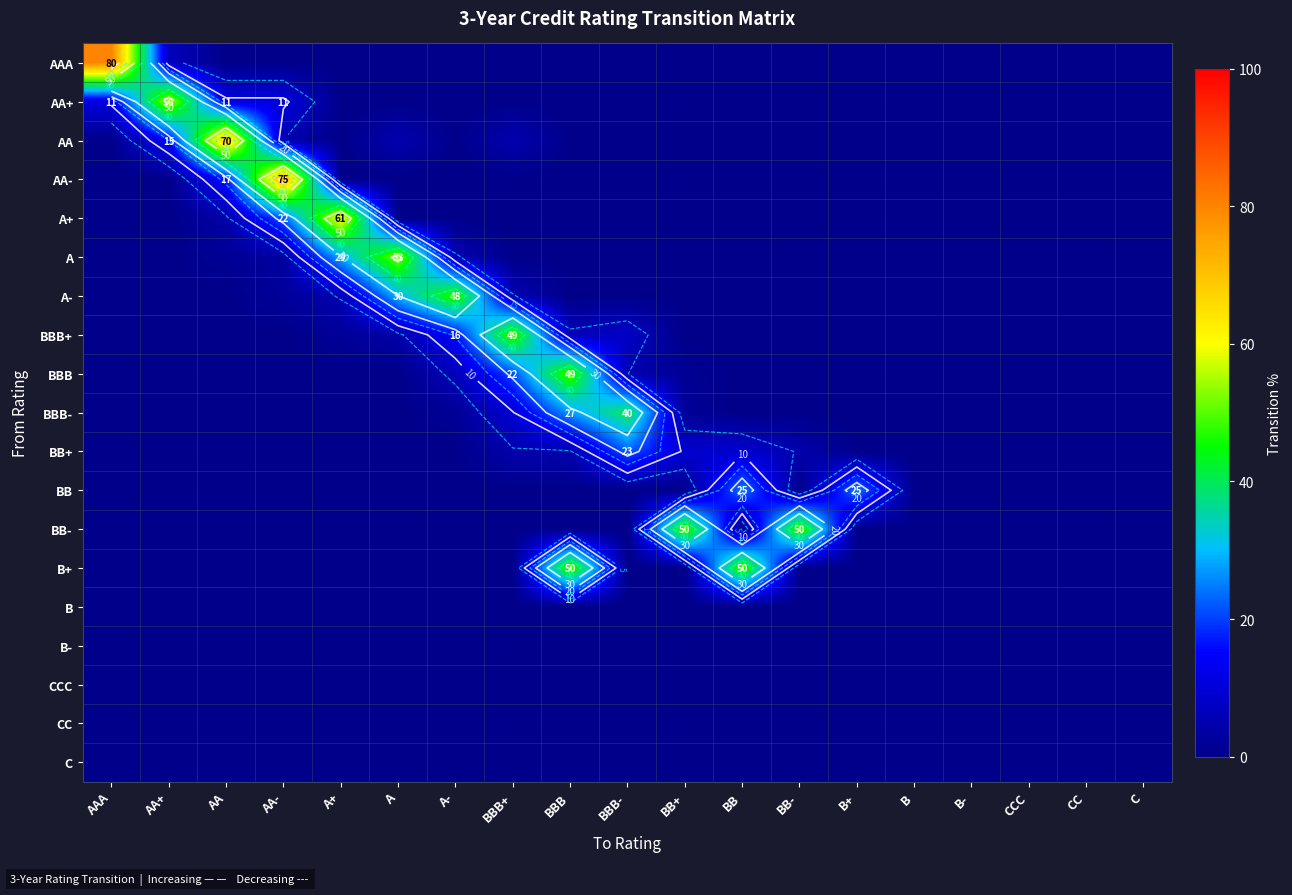

What is the difference between the highest and lowest values at A-?

47.9